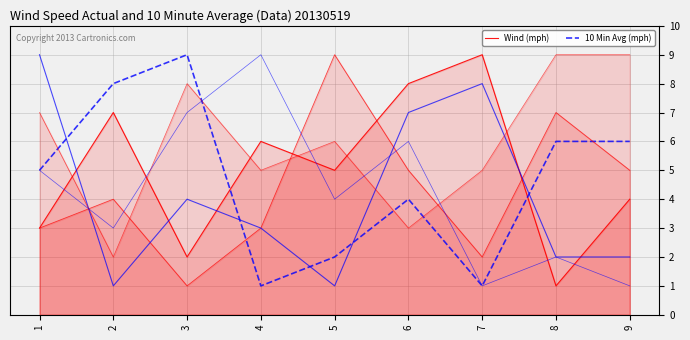

Count the col_7 values in the range 2 to 7.

5